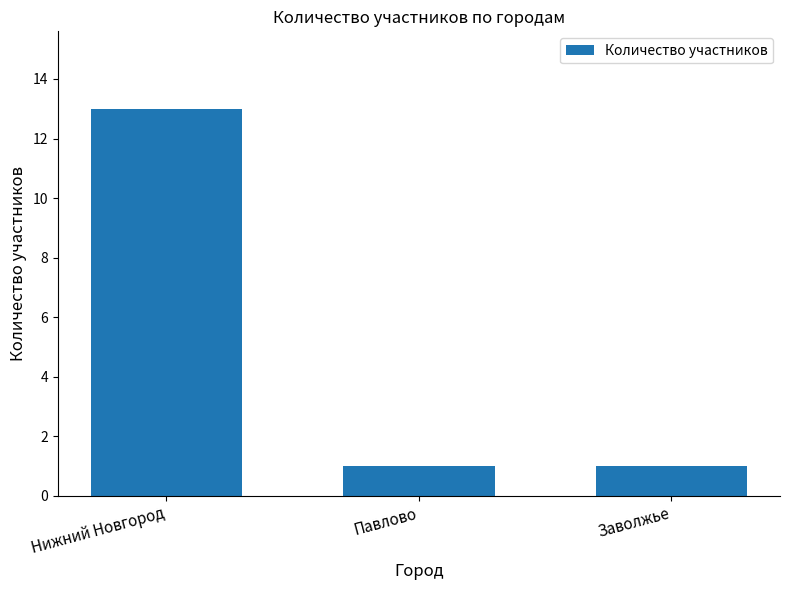

What is the greatest value displayed?

13